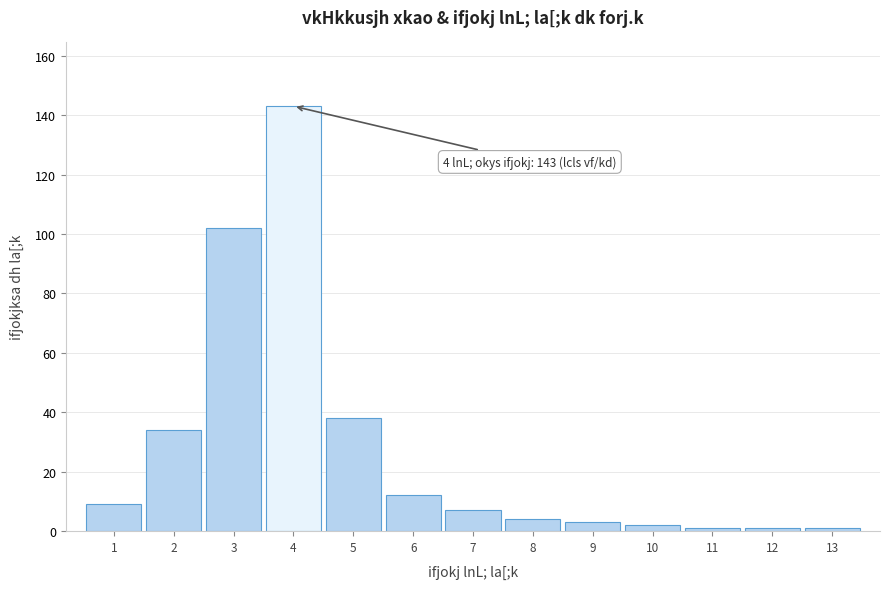

Reading left to right, list all the values displayed in this chart.

1=9	2=34	3=102	4=143	5=38	6=12	7=7	8=4	9=3	10=2	11=1	12=1	13=1